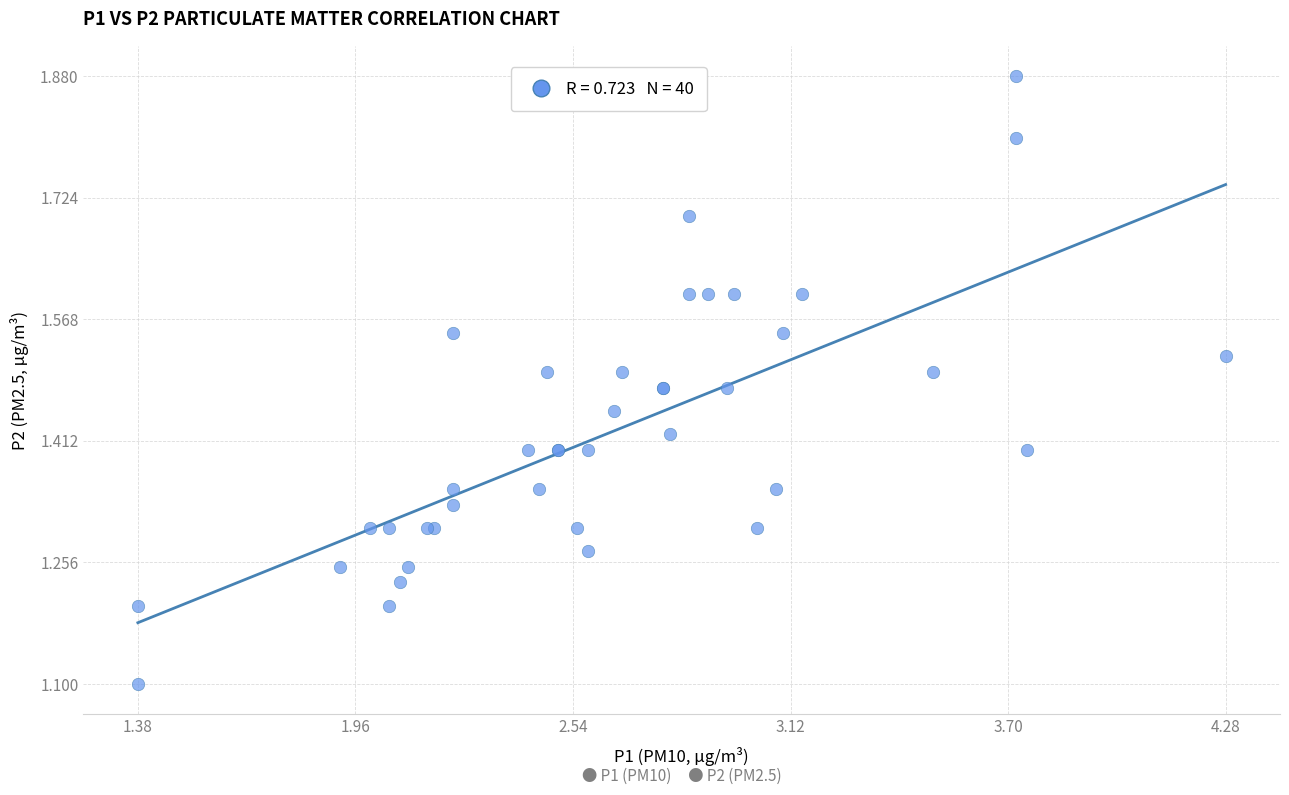

What Y value in the scatter plot is closest to 1?

1.1